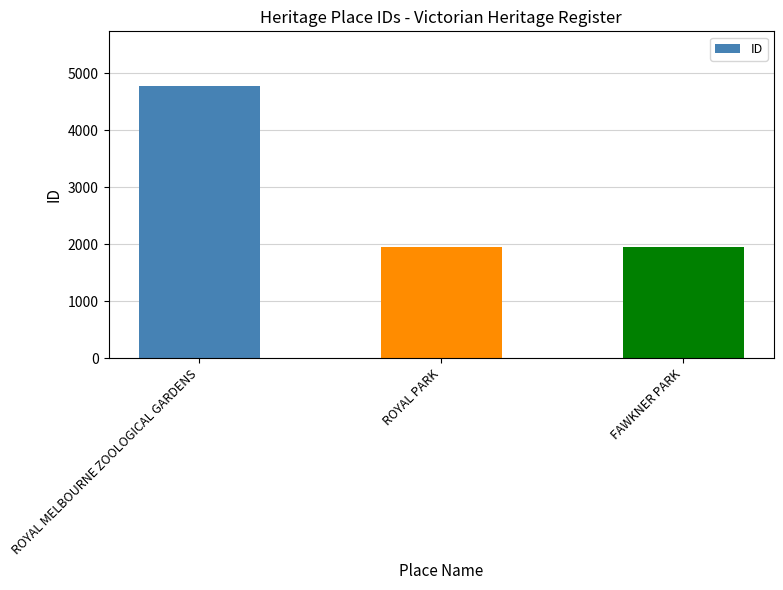

What is the sum of all values?

8688